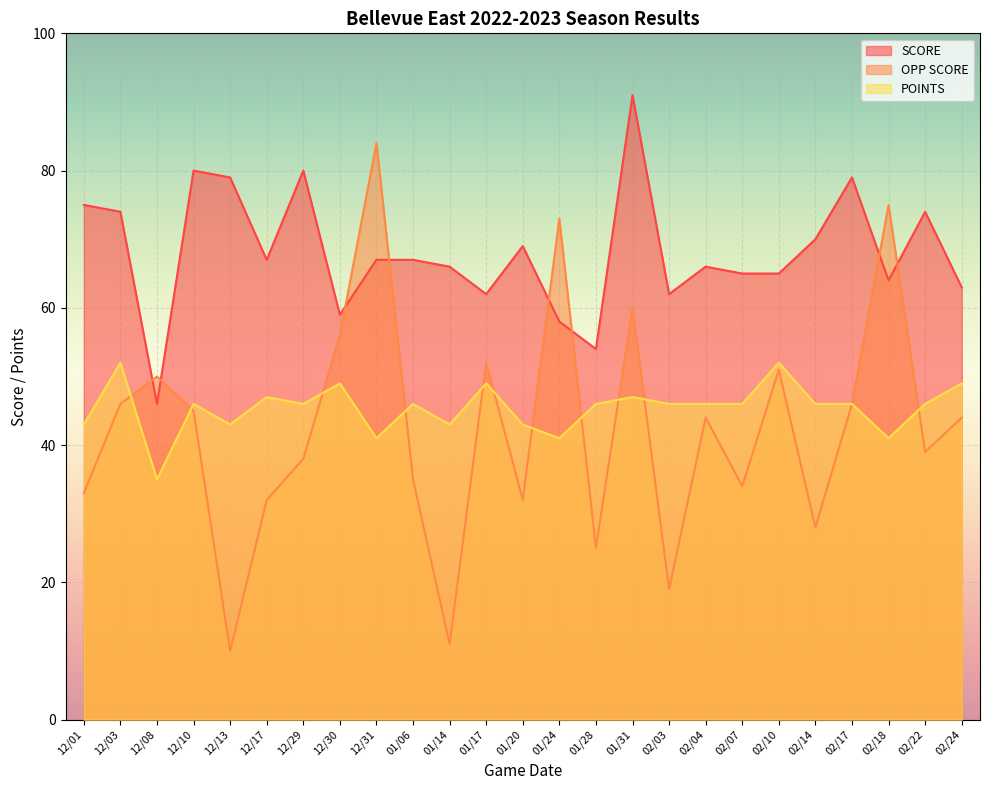

True or false: POINTS and OPP SCORE intersect in this chart.

True